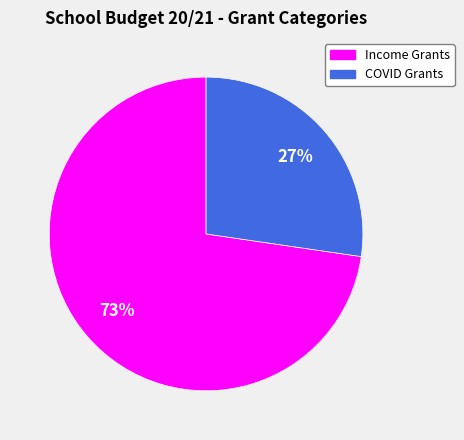

How many slices are in this pie chart?

2